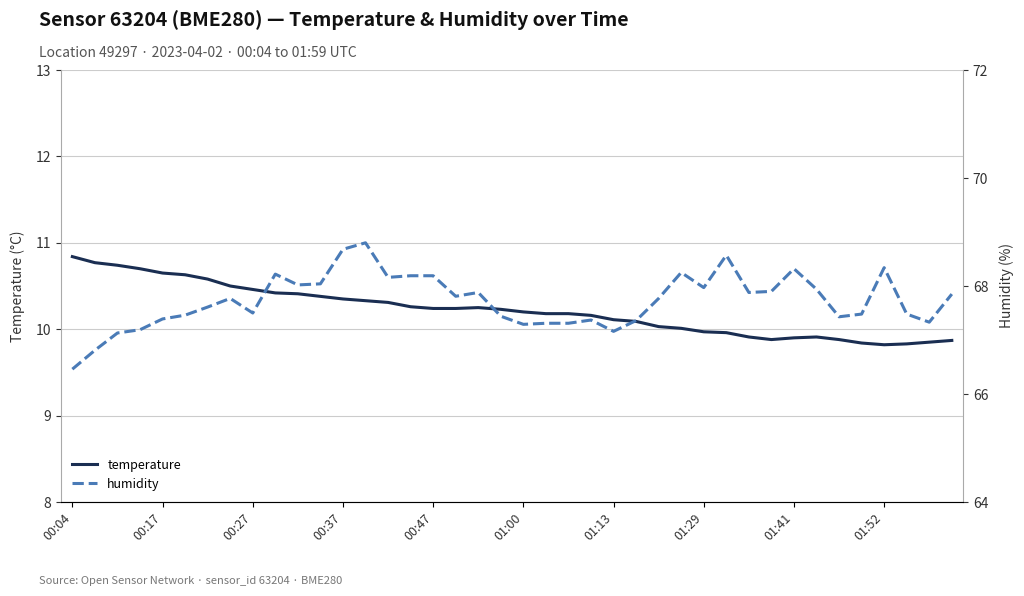

Does the chart display data point markers on the line(s)?

No